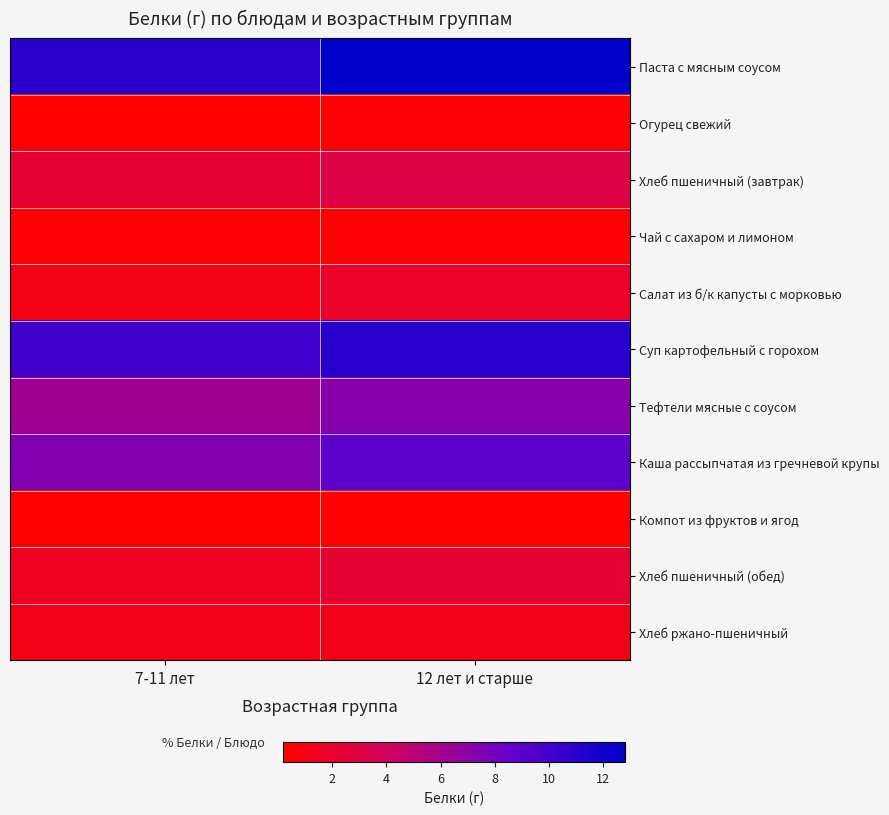

Which label corresponds to the smallest value in the chart?

7-11 лет